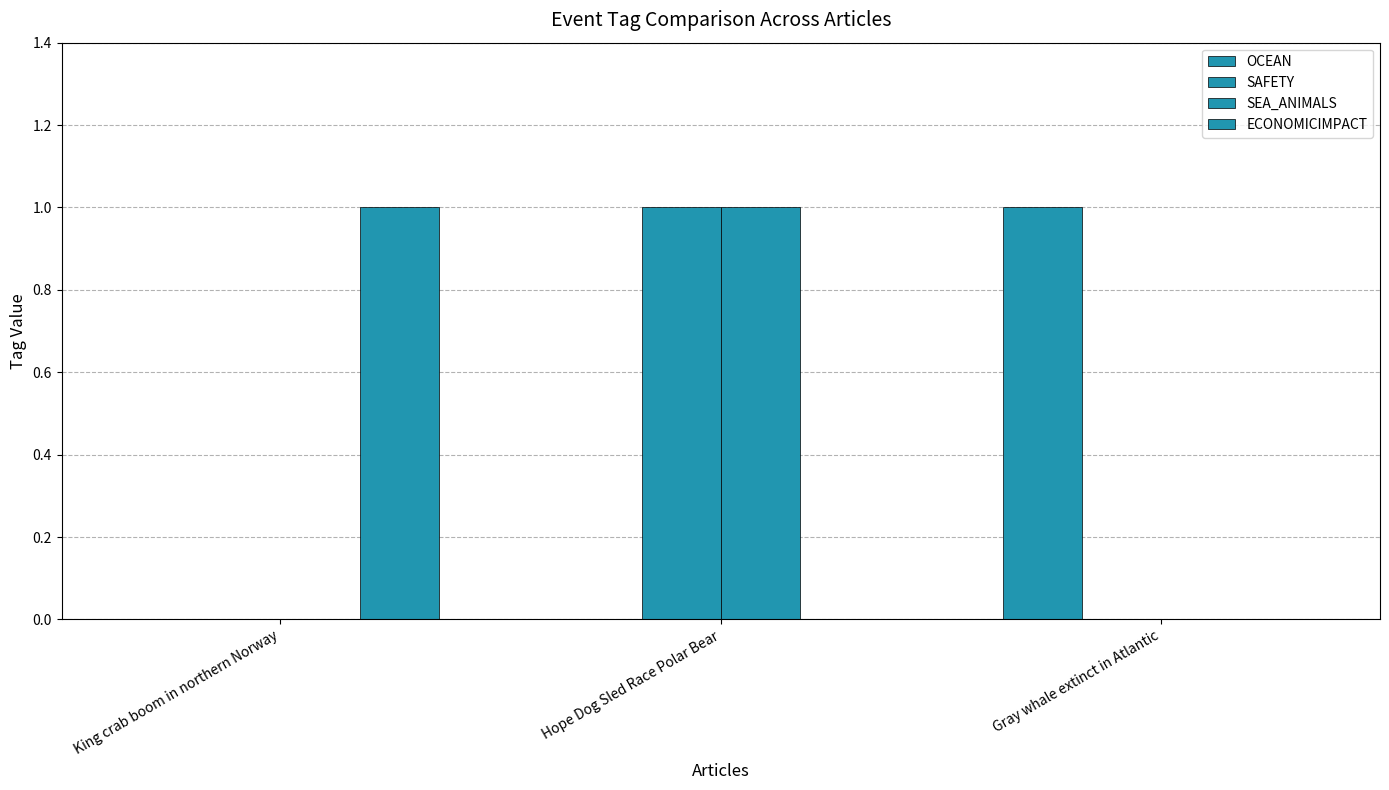

Which series has the largest total across all categories?

OCEAN